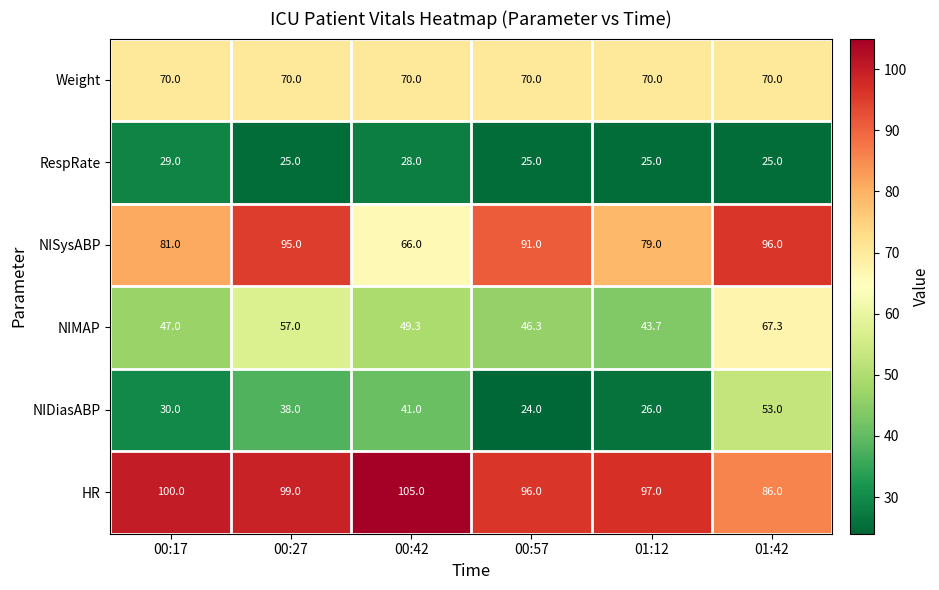

At how many categories does at least one series exceed 55?

6